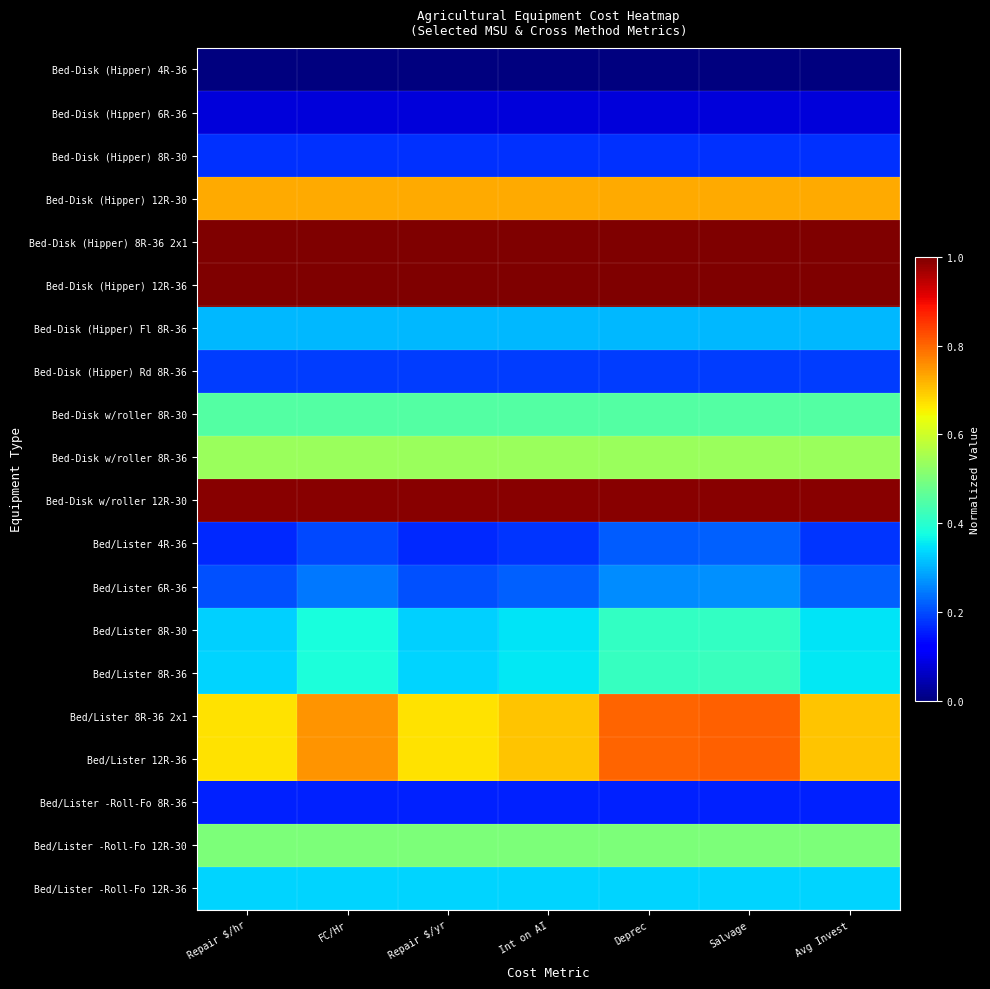

How many distinct data groups are displayed?

20